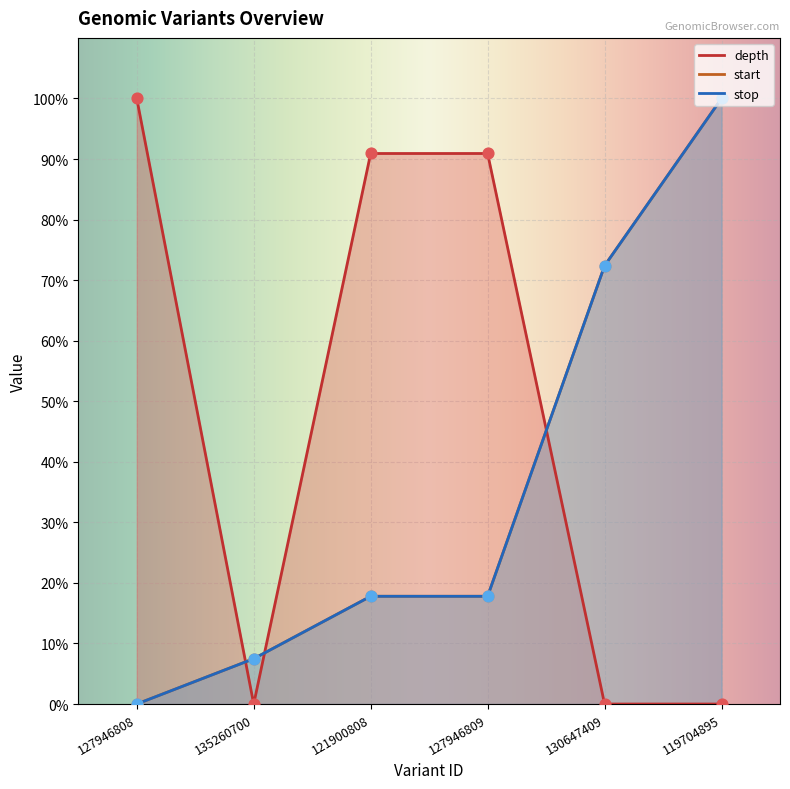

Which series has the widest spread of Y values?

depth